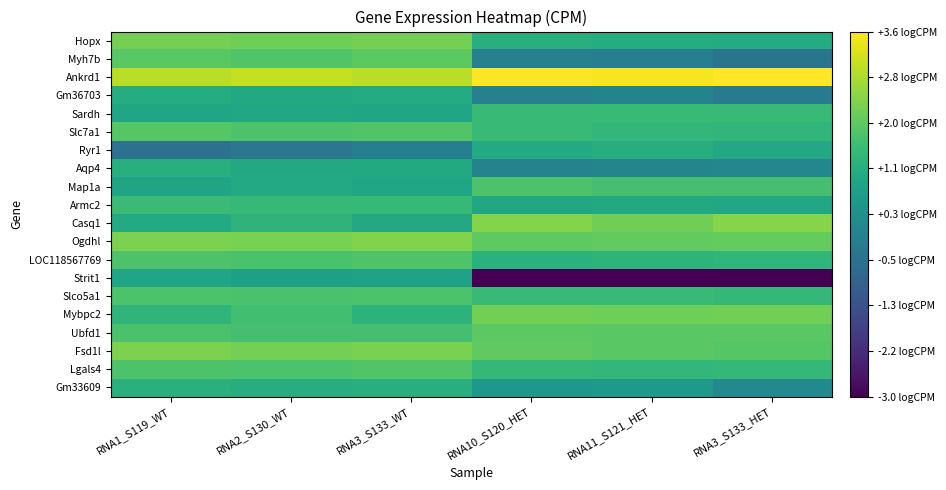

At which category does the chart reach its minimum across all series?

RNA10_S120_HET